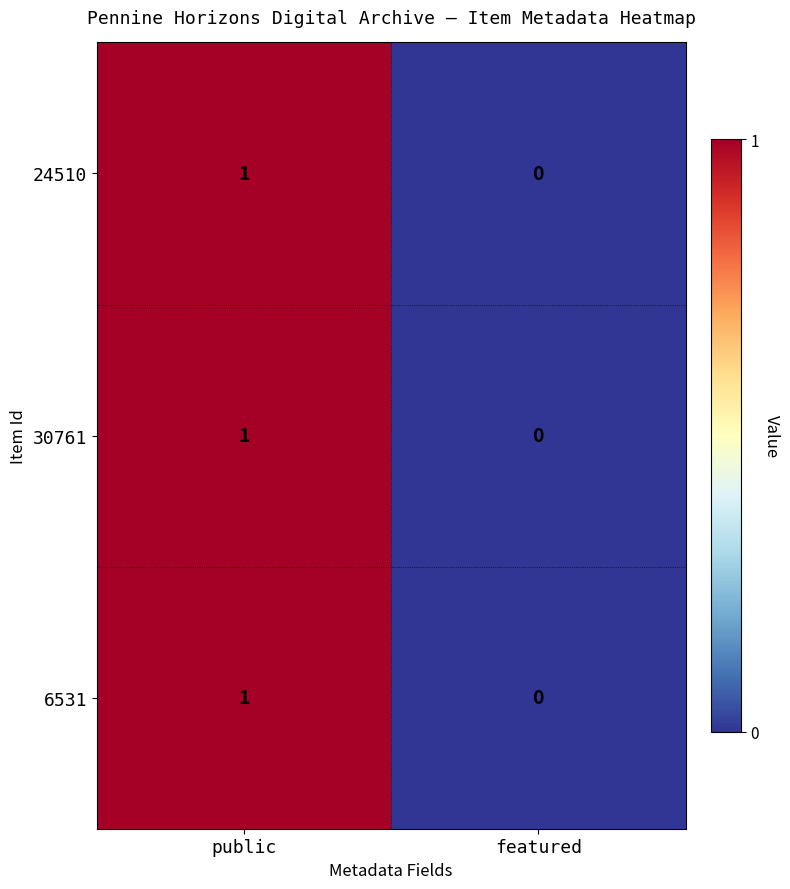

Is it true that 30761 equals 1 at featured?

False